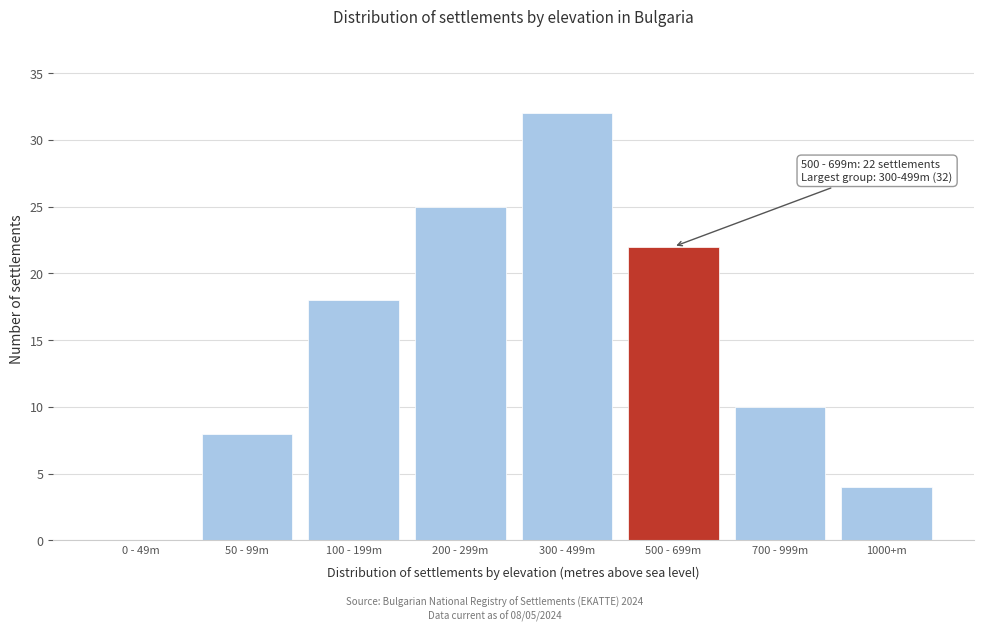

Reading left to right, list all the values displayed in this chart.

0 - 49m=0	50 - 99m=8	100 - 199m=18	200 - 299m=25	300 - 499m=32	500 - 699m=22	700 - 999m=10	1000+m=4